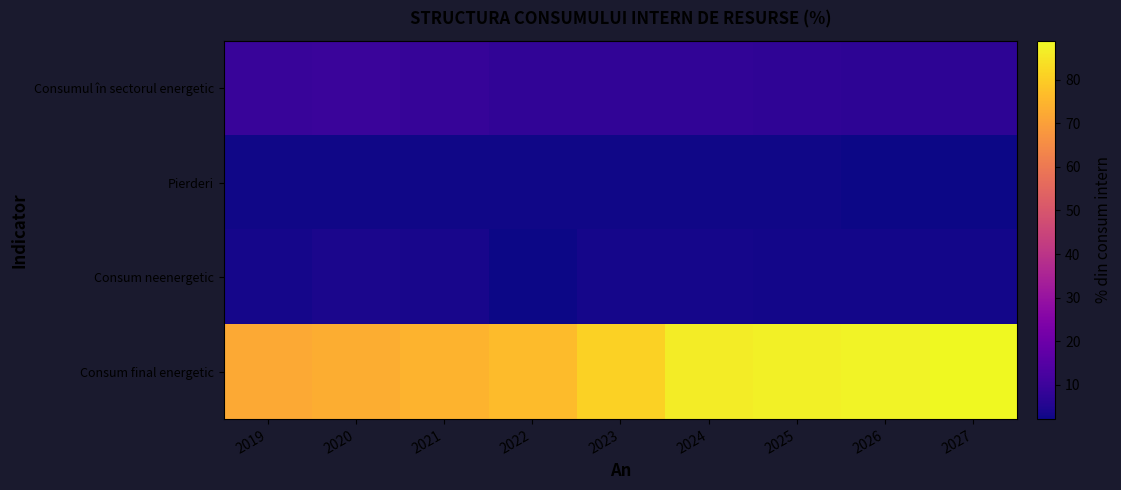

Reading left to right, transcribe all the data shown in this chart.

Consumul în sectorul energetic: 2019=9.2	2020=9.5	2021=8.8	2022=7.7	2023=7.7	2024=7.7	2025=7.4	2026=7.1	2027=6.9
Pierderi: 2019=2.7	2020=2.7	2021=2.5	2022=2.5	2023=2.5	2024=2.6	2025=2.5	2026=2.4	2027=2.3
Consum neenergetic: 2019=3.4	2020=4.0	2021=3.6	2022=2.1	2023=3.2	2024=3.2	2025=3.1	2026=3.0	2027=2.9
Consum final energetic: 2019=72.3	2020=73.1	2021=74.4	2022=76.4	2023=81.0	2024=86.5	2025=87.0	2026=87.8	2027=89.0